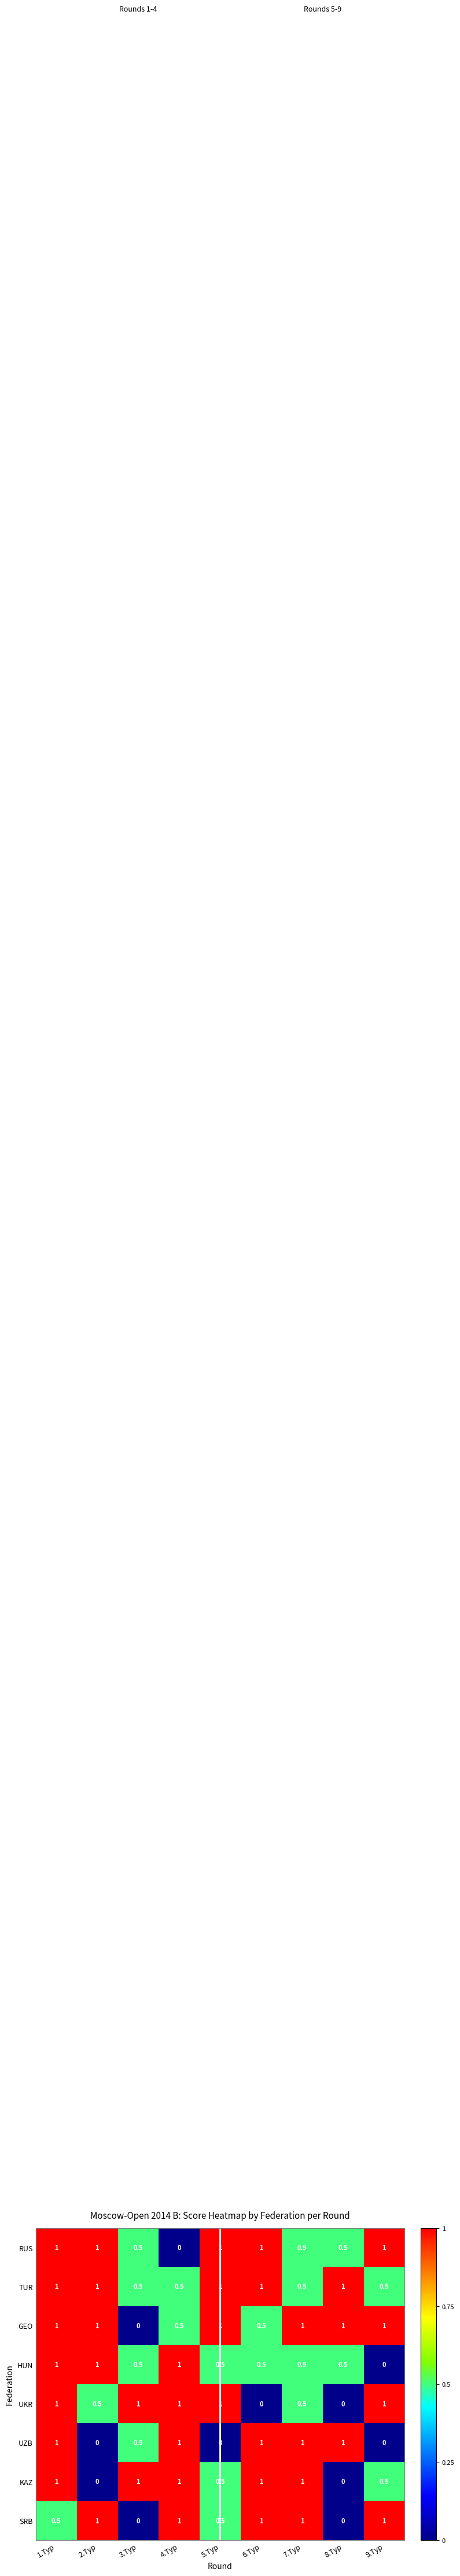

What is the difference between the highest and lowest values at 7.Тур?

0.5